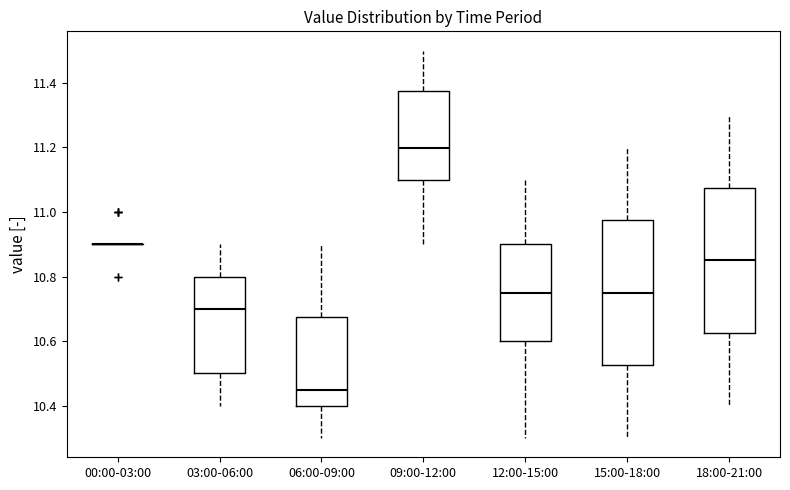

Where does the median line of the box for 06:00-09:00 sit on the y-axis? The values are not printed on the chart, so give them approximately, as read against the axis.

10.46